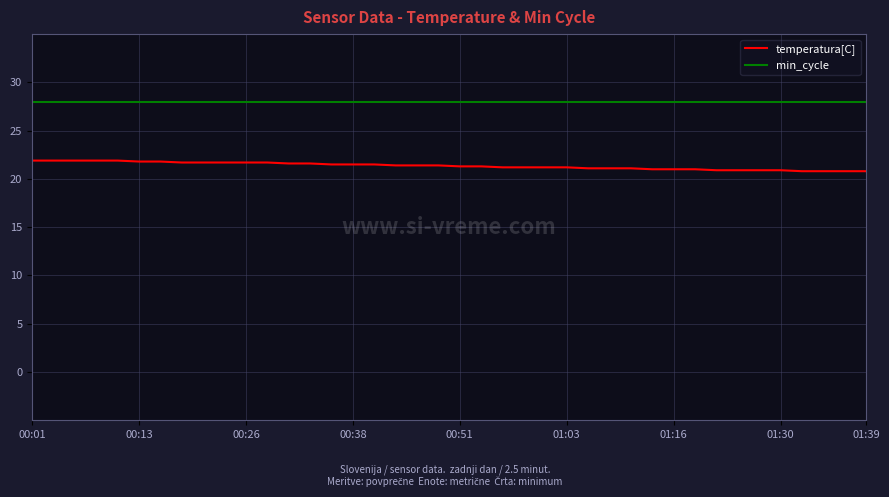

True or false: temperatura[C] and min_cycle cross at least once.

False